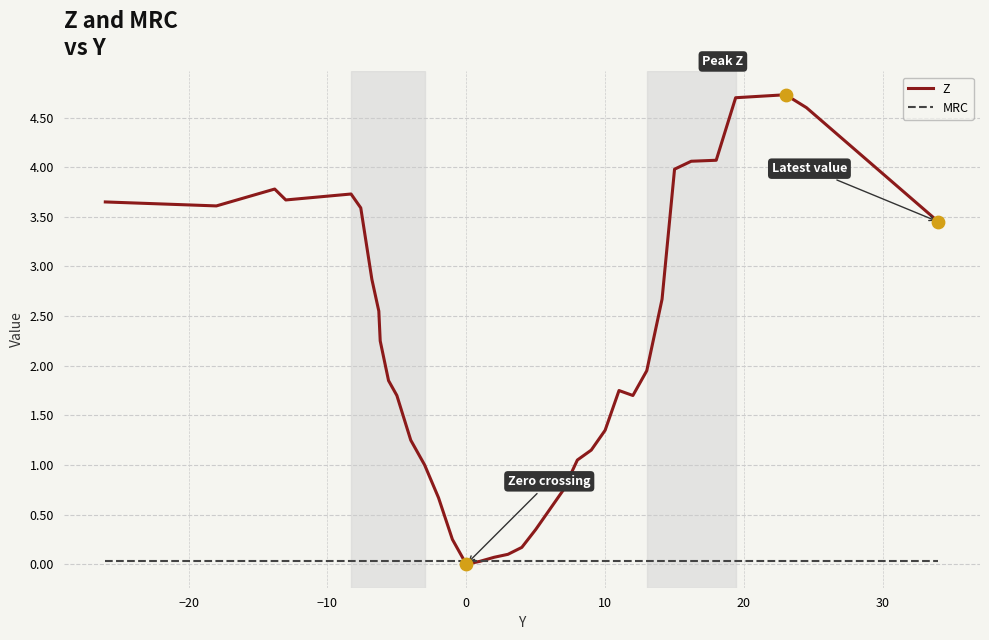

At how many categories does at least one series exceed 2?

17